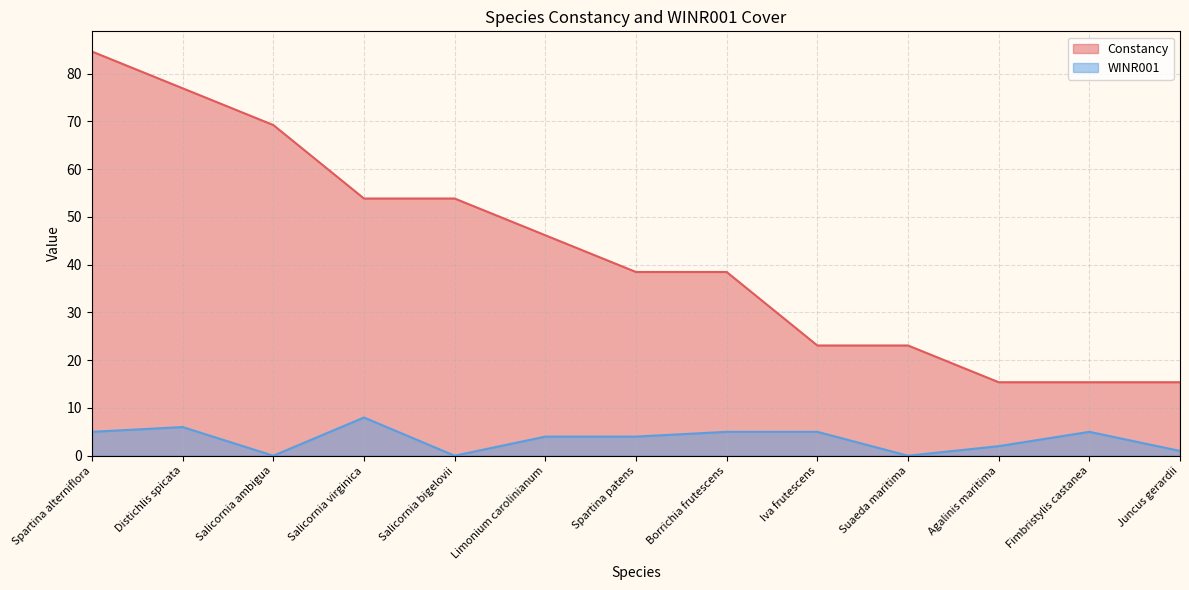

What is the difference between the highest and lowest values at Iva frutescens?

18.1